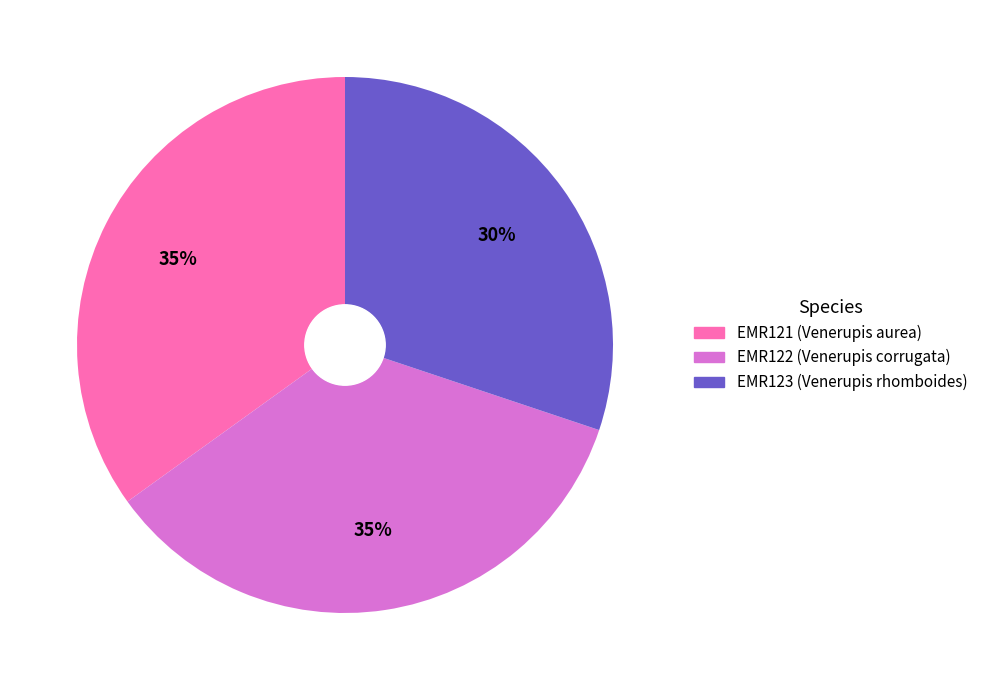

Between EMR121 and EMR123, which is larger?

EMR121